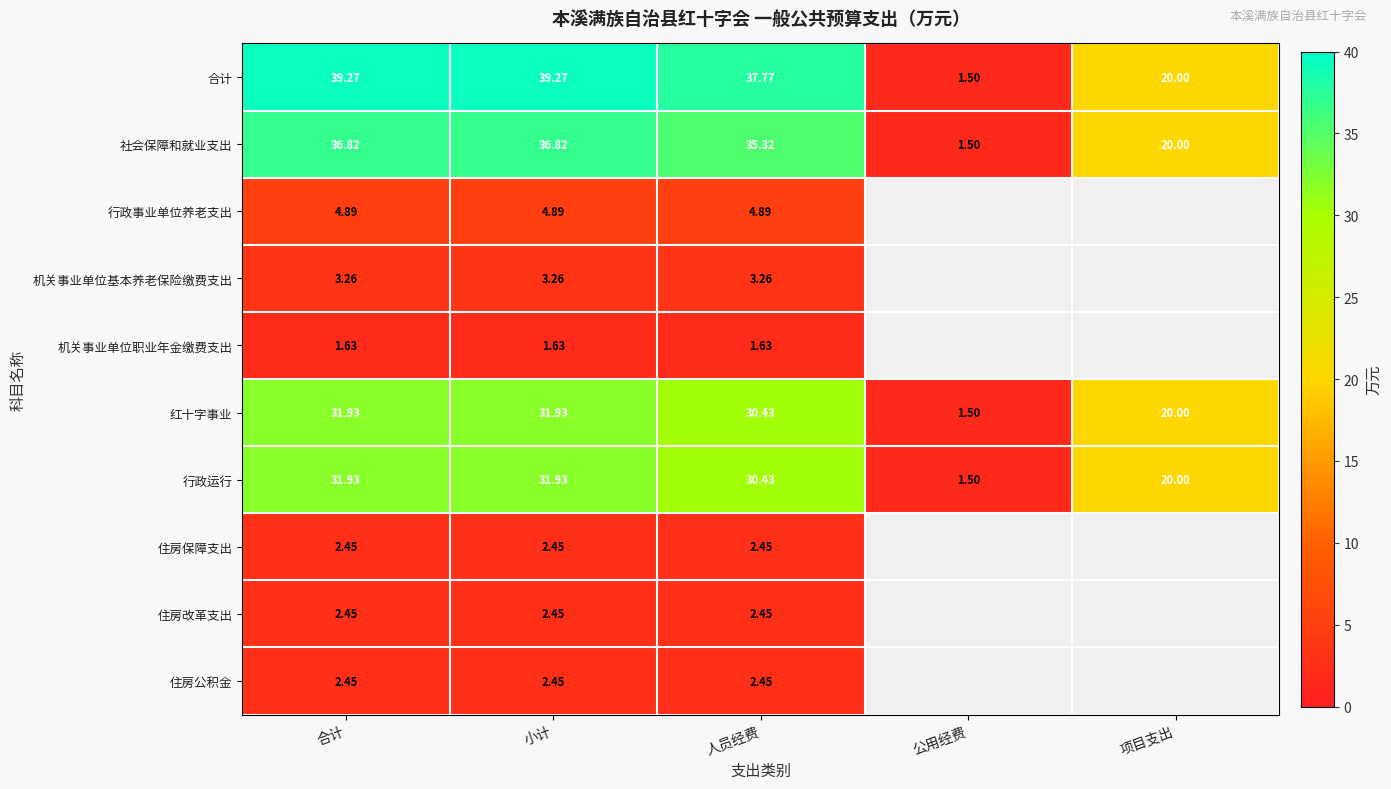

Rank the series by their maximum value, from highest to lowest.

合计, 社会保障和就业支出, 红十字事业, 行政运行, 行政事业单位养老支出, 机关事业单位基本养老保险缴费支出, 住房保障支出, 住房改革支出, 住房公积金, 机关事业单位职业年金缴费支出